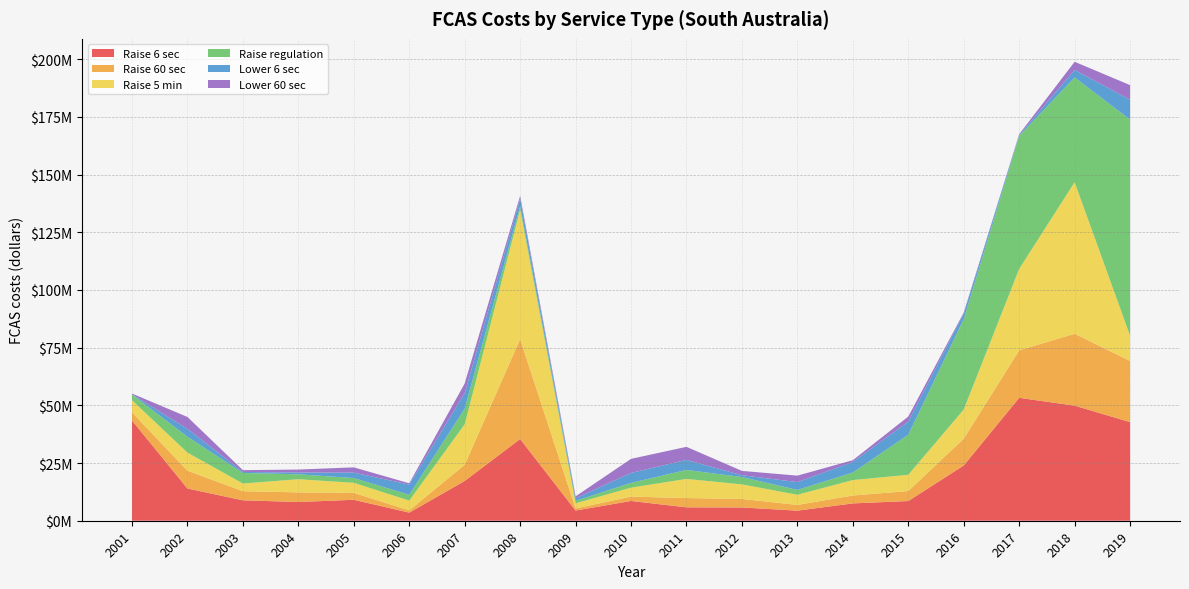

Reading right to left, list all the values displayed in this chart.

Raise 6 sec: 42734554.1	49866536.5	53263111.4	23955824.0	8535424.2	7514551.3	4367759.7	5754824.8	5803914.9	8568337.0	4424237.9	35411312.2	17244528.4	3508690.8	9080151.4	8117052.3	8847073.6	13969536.3	43433219.7
Raise 60 sec: 26508509.4	31142908.4	20587285.8	11596741.7	4331372.0	3423639.2	2482947.9	3674461.0	4023334.1	1885639.6	891035.5	43314928.3	7009055.1	976323.9	3006563.6	4157856.1	3953354.6	7710385.1	3522898.0
Raise 5 min: 10918570.8	65690796.8	35290158.2	12627528.3	7047808.4	6679235.2	4406086.7	6325782.4	8291093.0	3881029.1	2227600.8	56007628.6	17546221.1	4231130.0	4345907.8	5713326.9	3330373.2	7832925.9	5264532.5
Raise regulation: 93644904.9	45396552.0	57652306.9	39208360.5	17375484.8	3280429.7	2096459.8	3169880.5	3895866.9	2070845.6	1067656.9	1562295.6	6778951.9	2543037.3	2067879.1	2124803.7	4567018.7	6889447.0	2485502.0
Lower 6 sec: 8647355.6	3237720.9	406824.4	2406411.8	5688792.5	4561985.7	3380579.0	799269.6	4338419.0	4316449.8	1101589.3	3274516.0	6724849.0	4409130.7	2352314.7	786626.0	447248.0	3419527.0	104423.2
Lower 60 sec: 6310215.8	3540446.5	315886.0	437816.4	2164321.0	774453.4	2803367.0	1868328.1	5661339.2	6093208.9	849207.5	1217417.3	4157051.7	559685.3	2275118.3	1275208.6	772416.9	5134082.6	303707.7